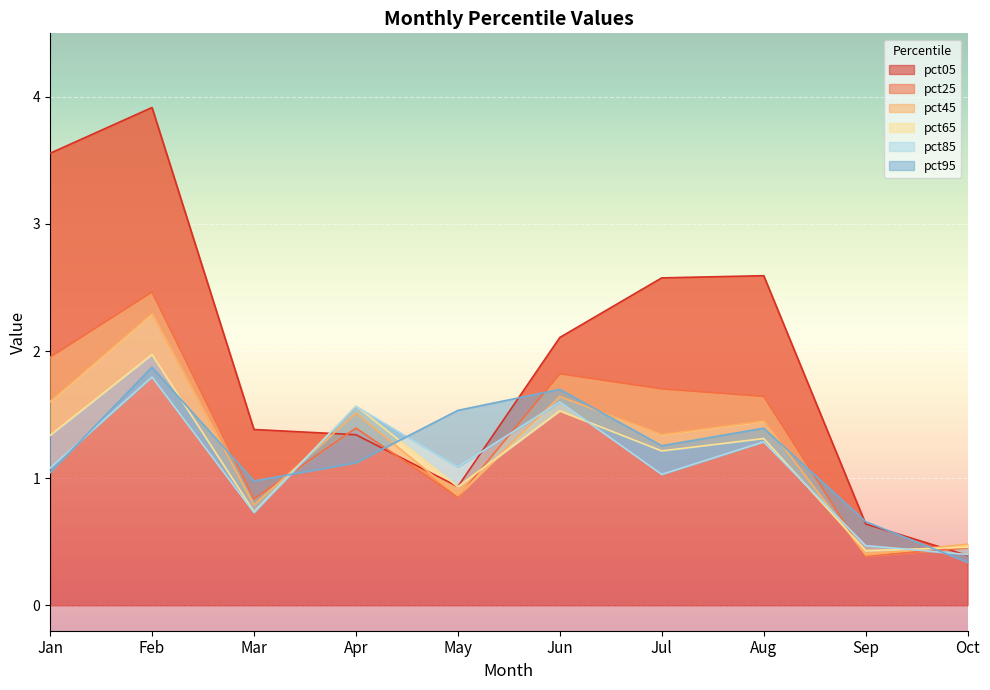

The value of pct25 at May is 0.8. True or false?

True